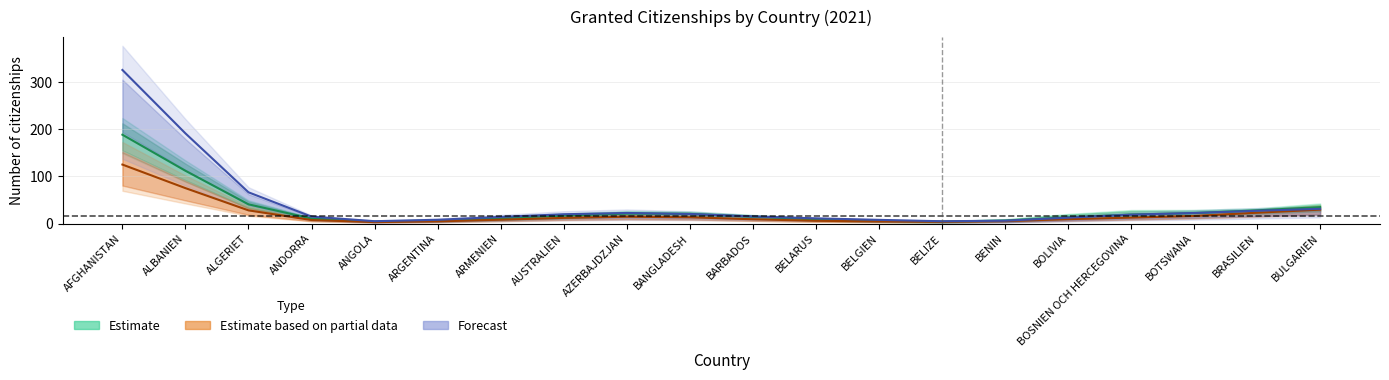

In Jan, how many points are lower than both neighbors (excluding endpoints)?

4